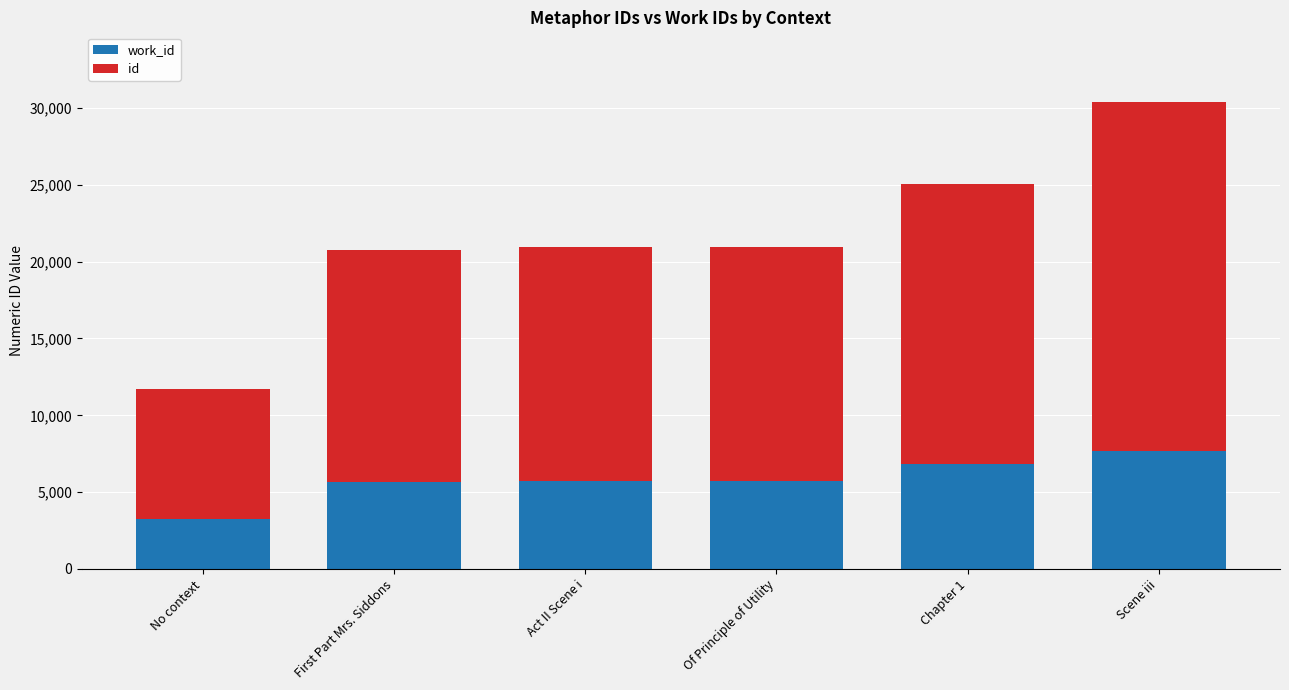

What is the total value across all series at Chapter 1?

25064